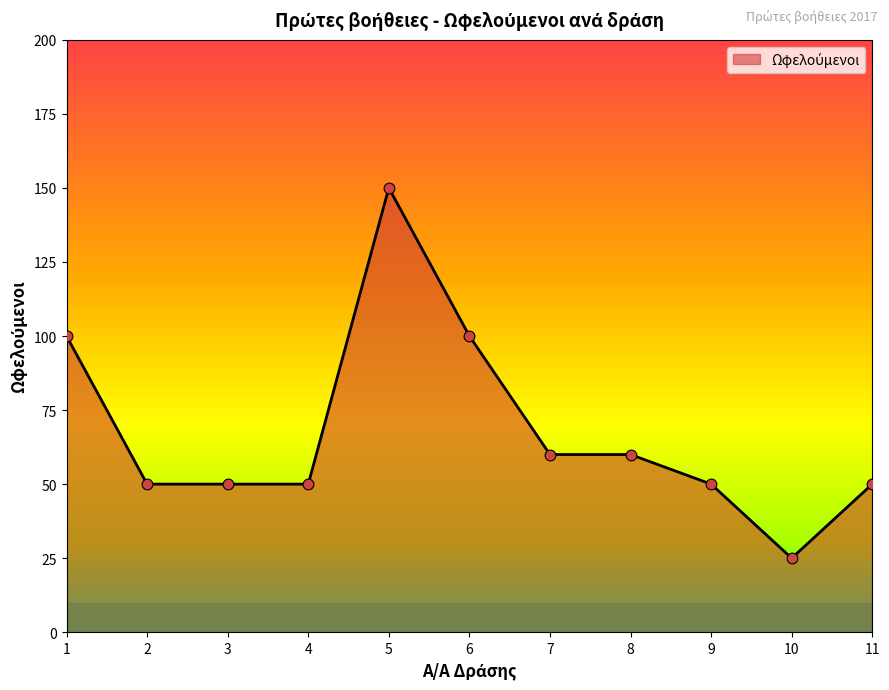

What is the change in value from 3 to 8?

+10